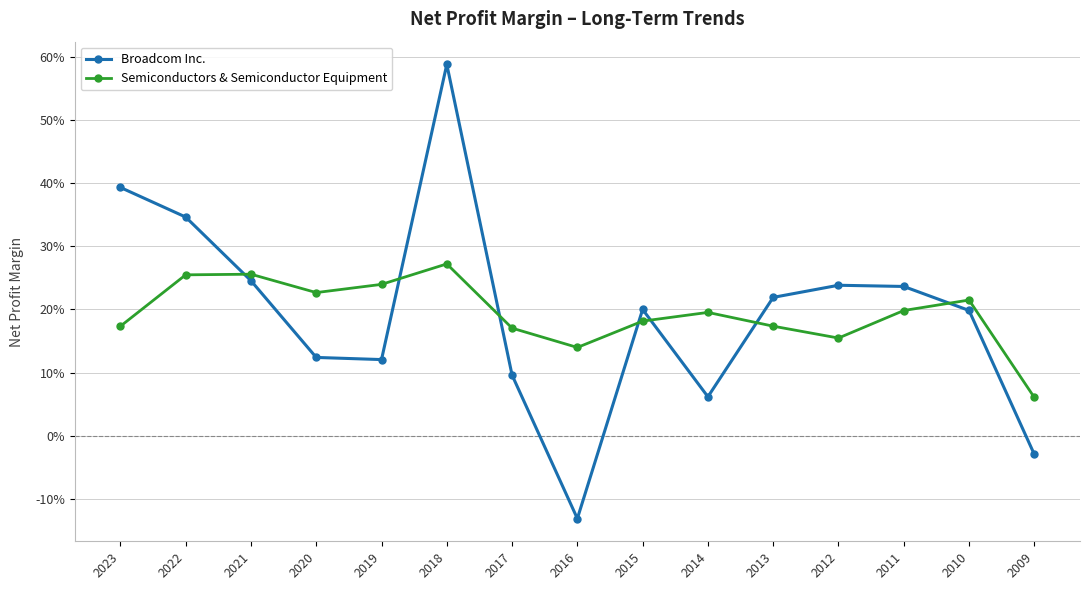

What is the total value across all series at 2017?

0.3